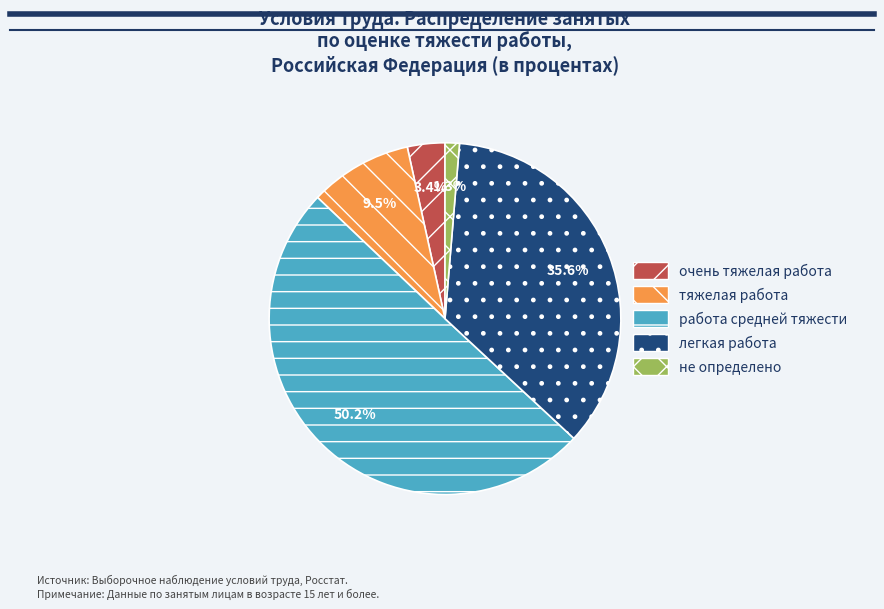

What is the largest slice in the pie chart?

работа средней тяжести